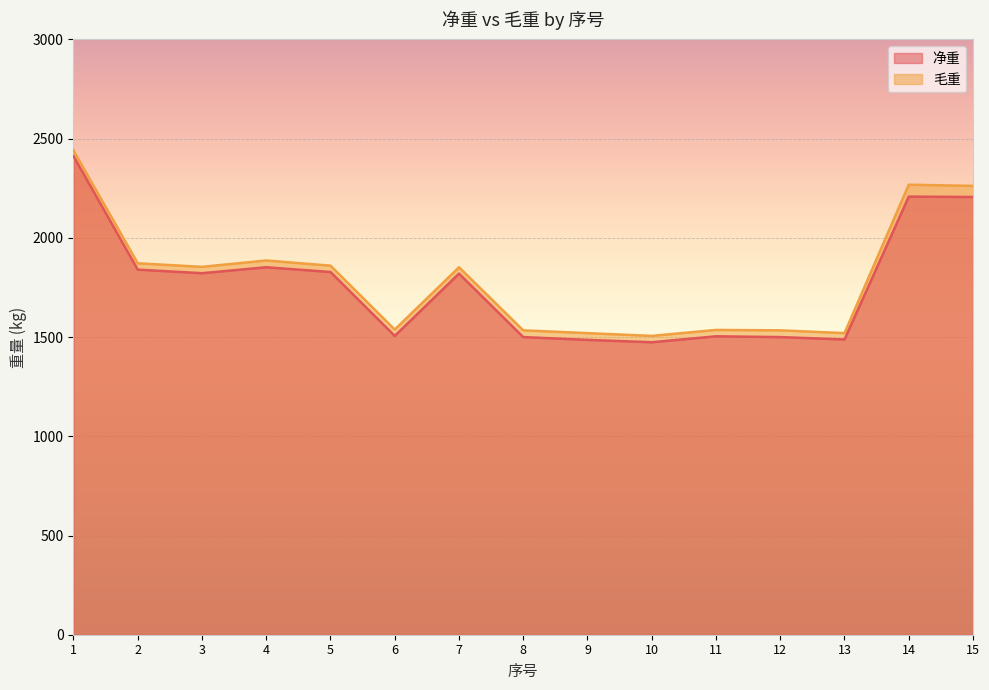

Read the 毛重 value at 5, to the nearest 50.

1850